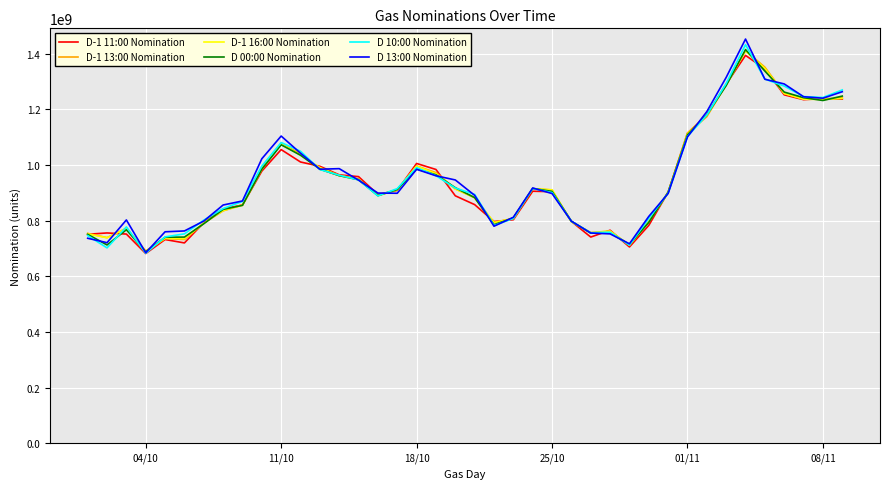

What are all the series names shown in the legend?

D-1 11:00 Nomination, D-1 13:00 Nomination, D-1 16:00 Nomination, D 00:00 Nomination, D 10:00 Nomination, D 13:00 Nomination